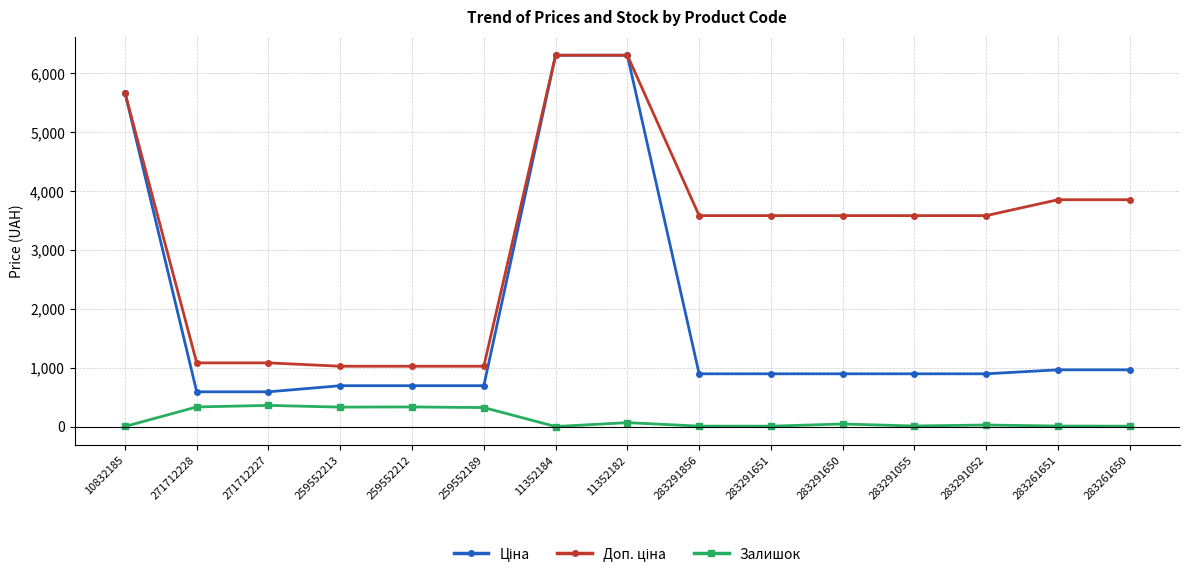

At how many categories does at least one series exceed 2851?

10